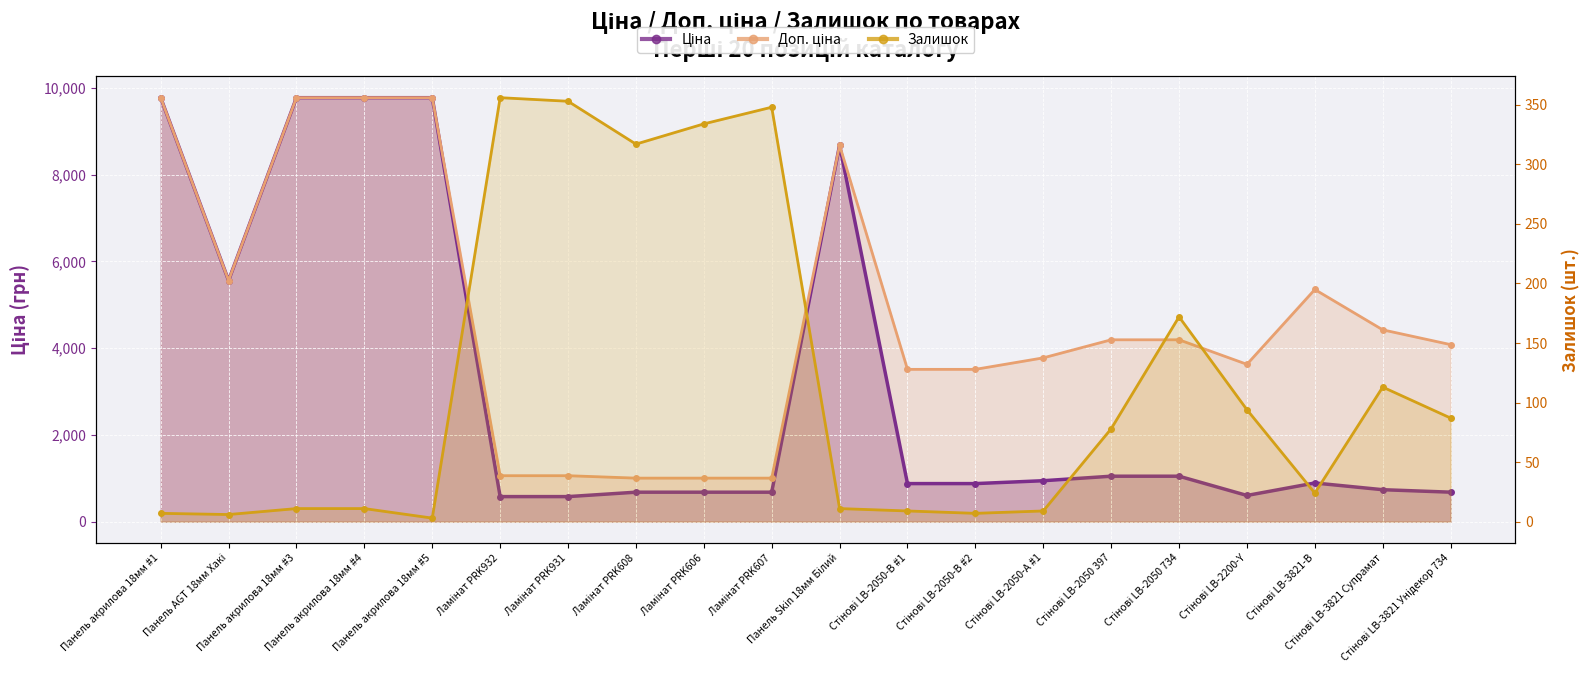

Where is the data nearest to the value 179?

Стінові LB-2050 734